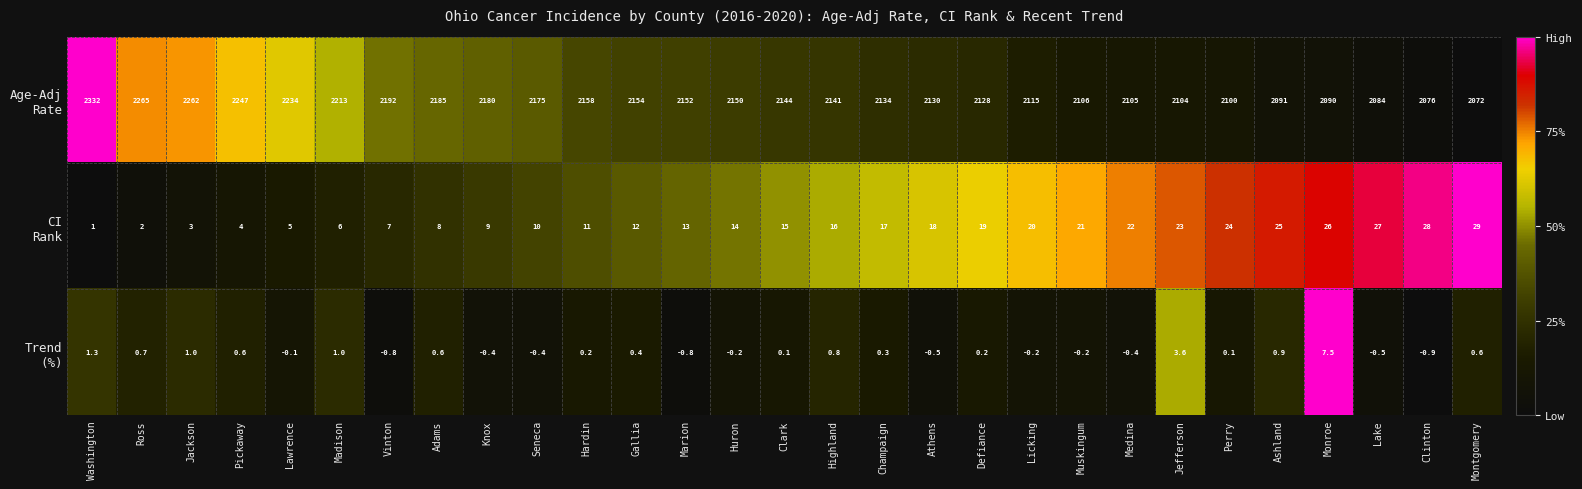

What is the minimum value shown in the chart?

-0.9